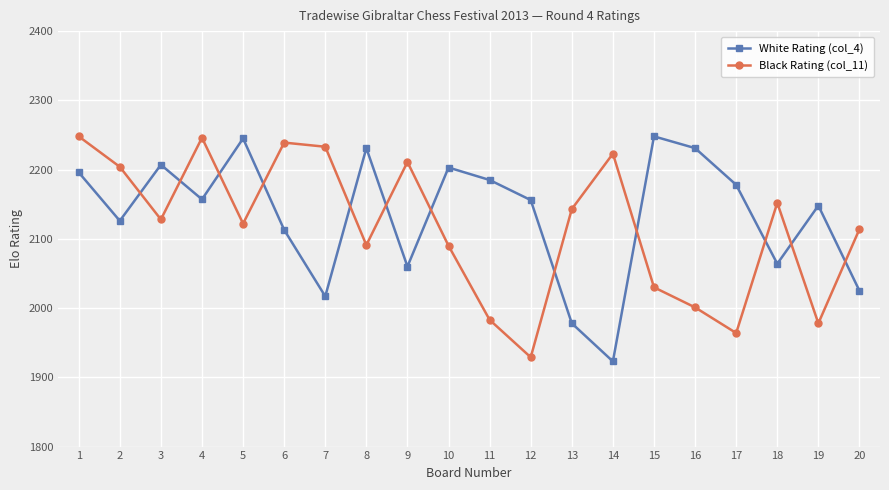

What is the sum of all Black Rating (col_11) values?

42329